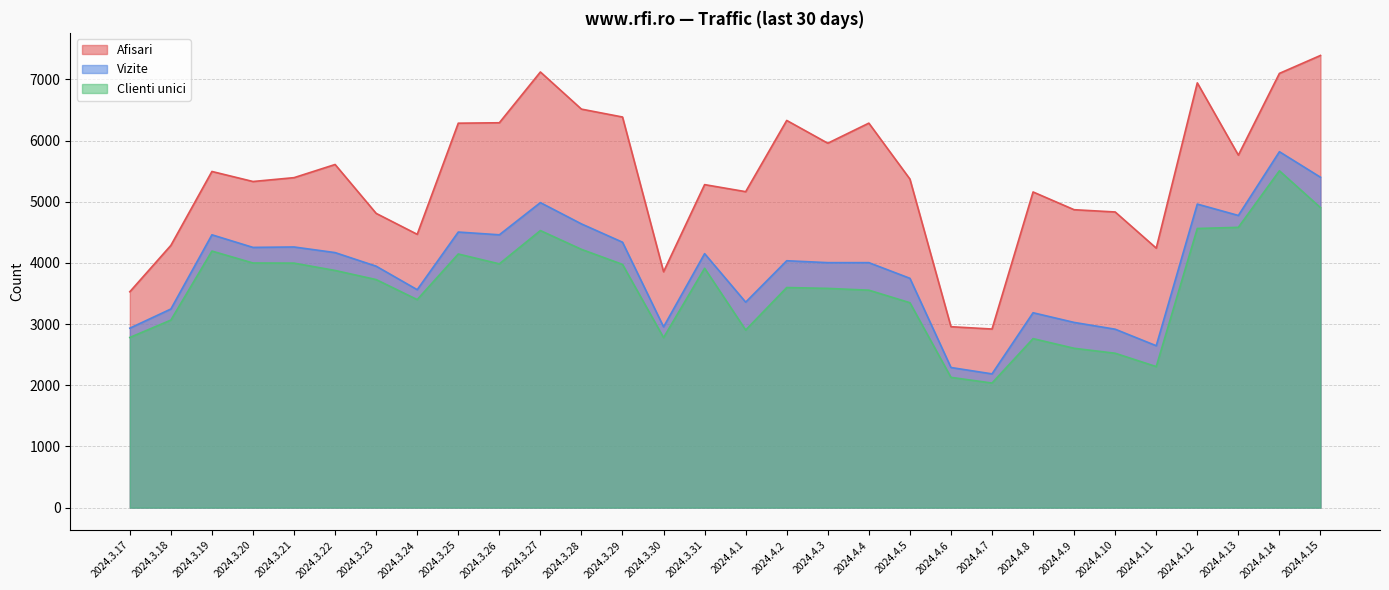

List the series in order of their overall mean, lowest first.

Clienti unici, Vizite, Afisari